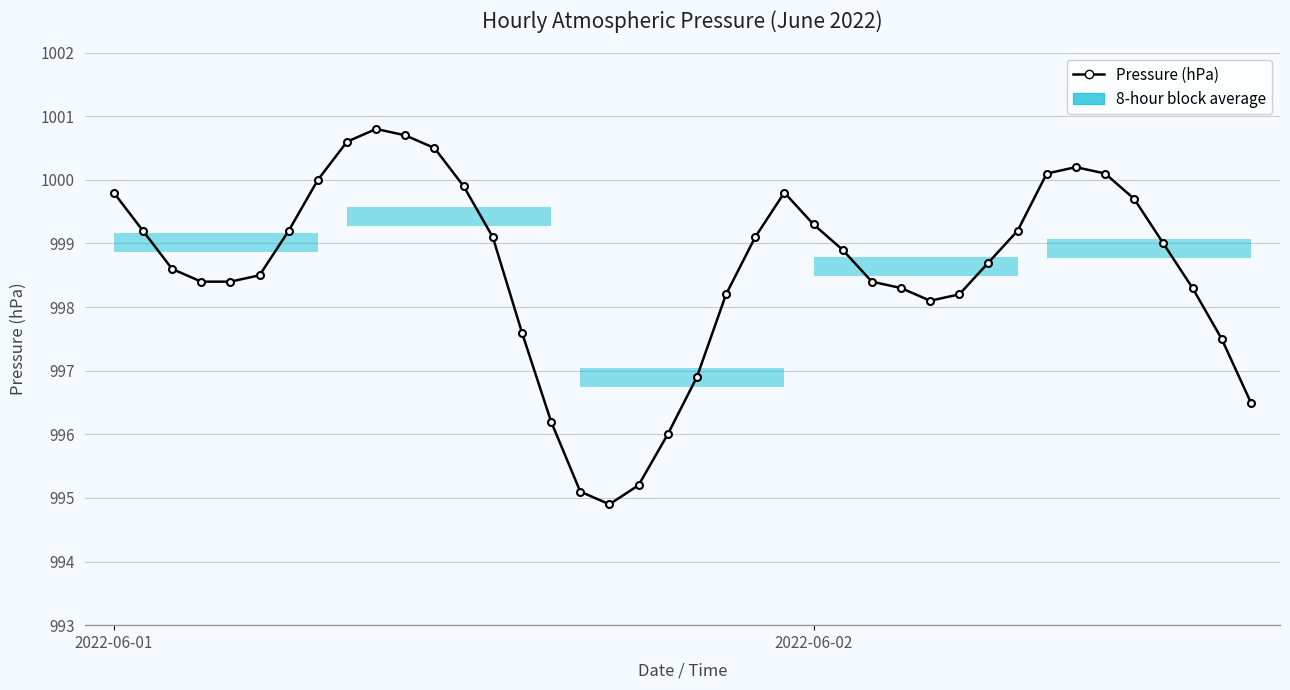

True or false: there are more than 2 points higher than both neighbors.

True